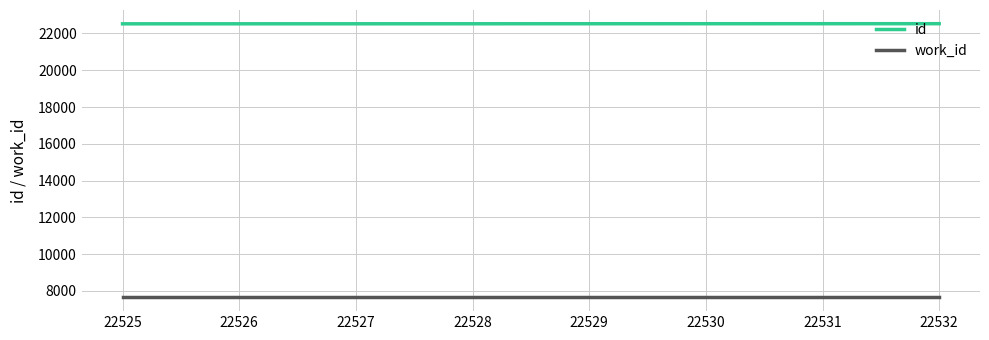

Rank the series at 22525 from lowest to highest value.

work_id, id